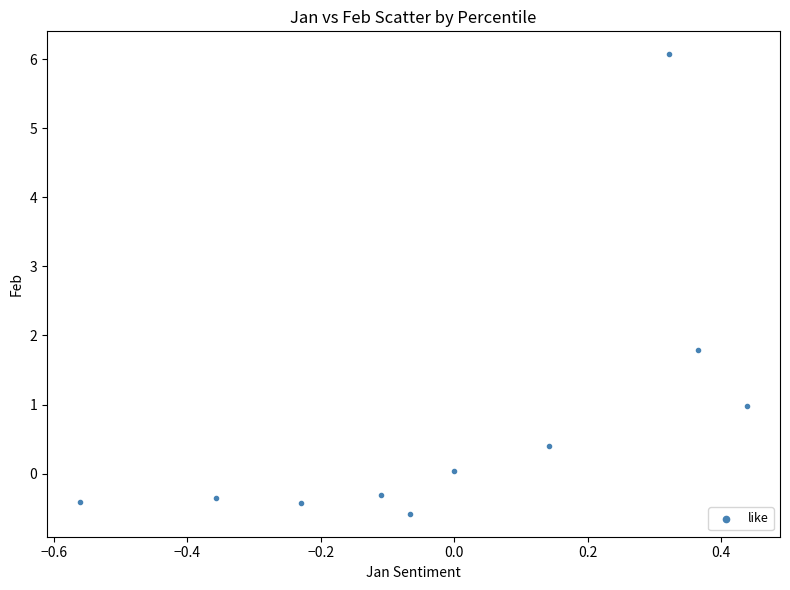

What Y value in the scatter plot is closest to 2?

1.8